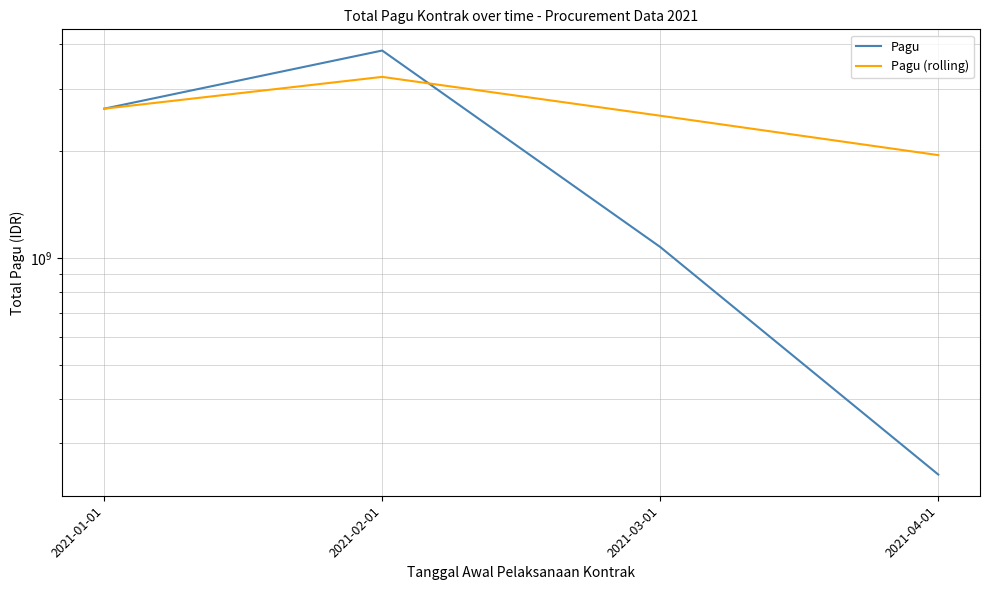

List the series in order of their overall mean, lowest first.

Pagu, Pagu (rolling)